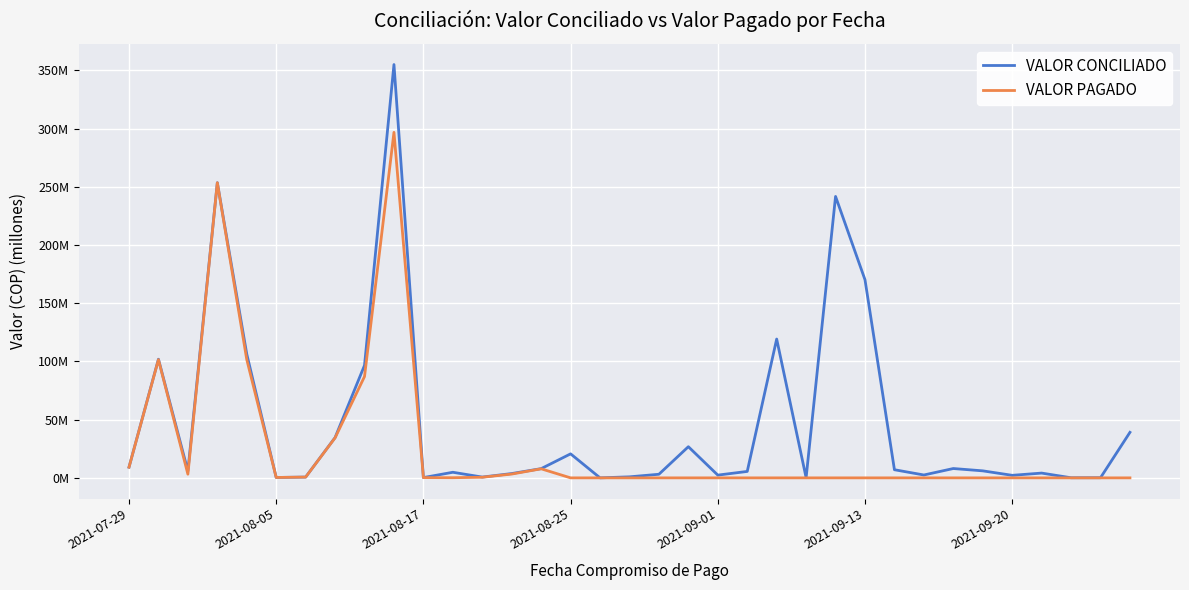

Which series has the widest spread of values?

VALOR CONCILIADO